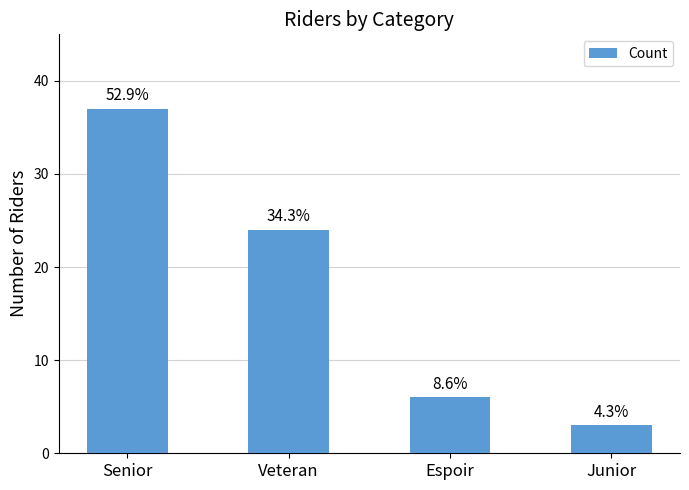

How many bars are there in total?

4